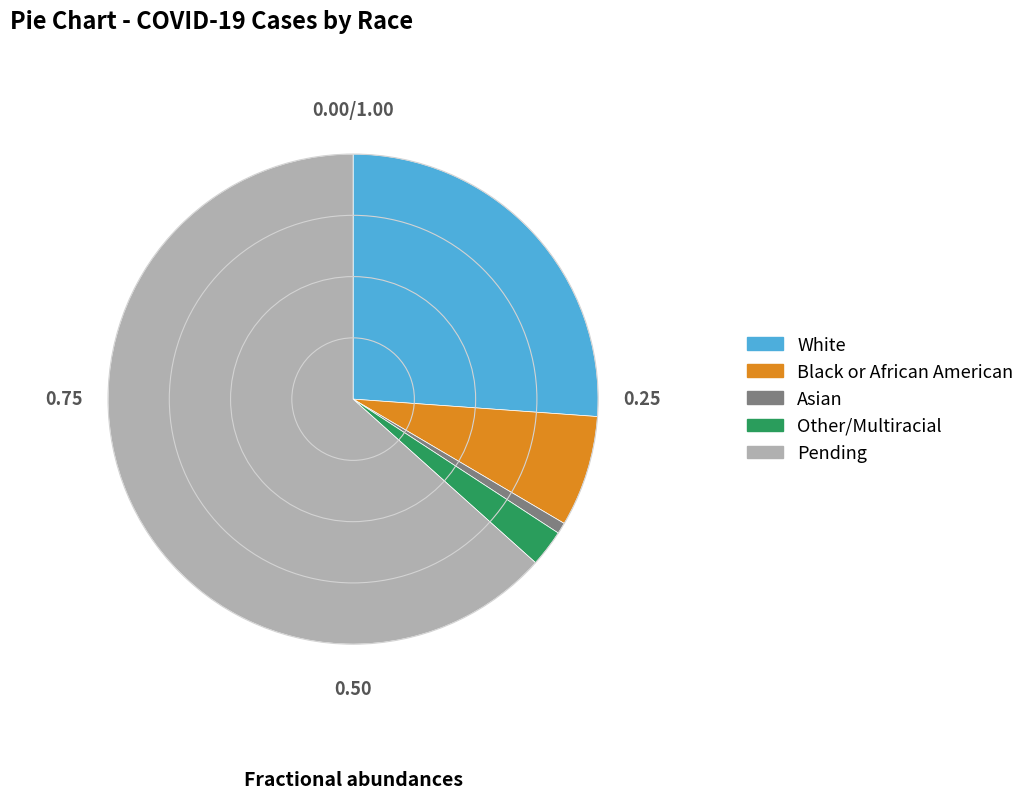

Is the sum of Pending and White greater than half?

Yes